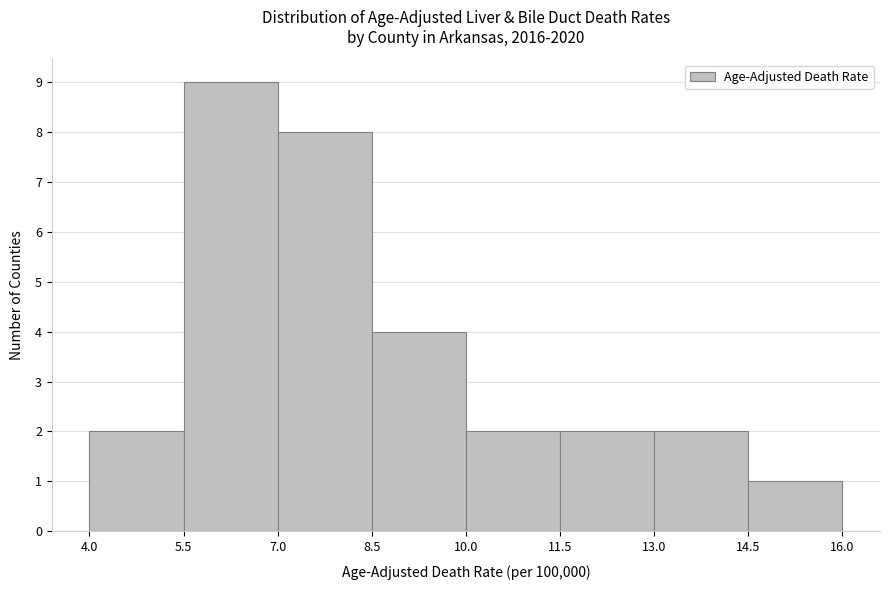

Reading left to right, list every bar in this chart as the range it spans on the x-axis followed by its height. The values are not printed on the chart, so give them approximately, as read against the axis.

4.0 to 5.5: 2
5.5 to 7.0: 9
7.0 to 8.5: 8
8.5 to 10.0: 4
10.0 to 11.5: 2
11.5 to 13.0: 2
13.0 to 14.5: 2
14.5 to 16.0: 1